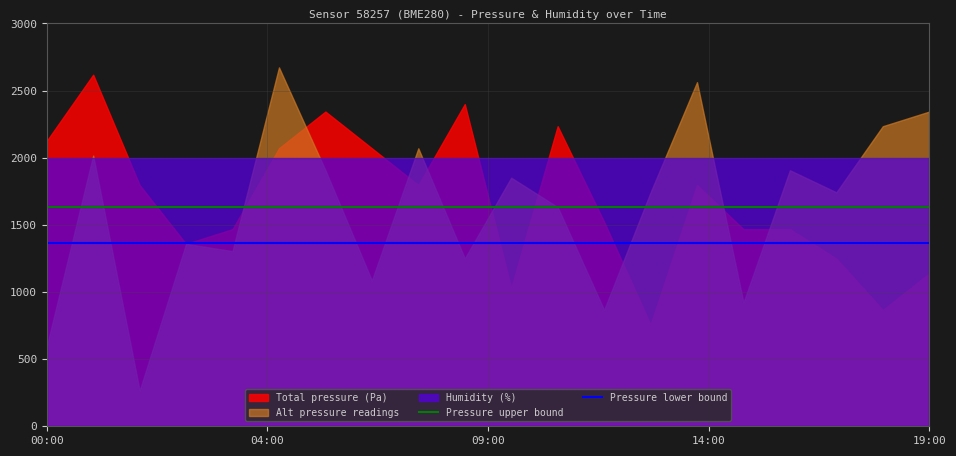

At which label does Pressure upper bound reach its peak?

00:00